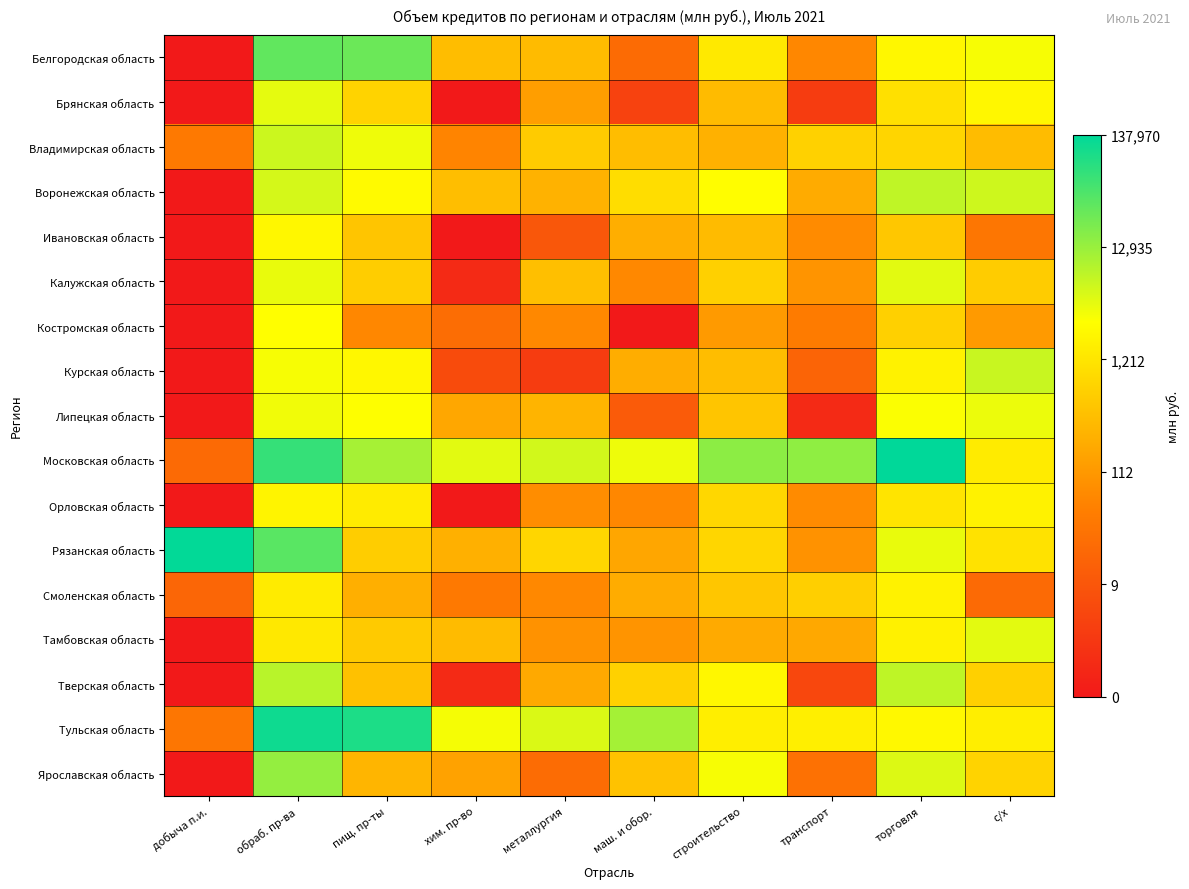

At which category does the chart reach its peak across all series?

торговля